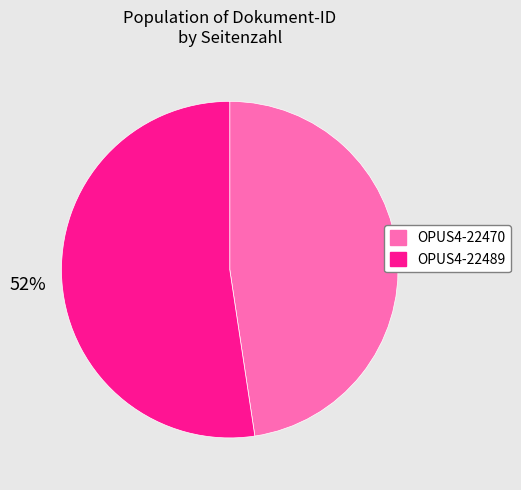

Which category has the smallest portion of the pie?

OPUS4-22470